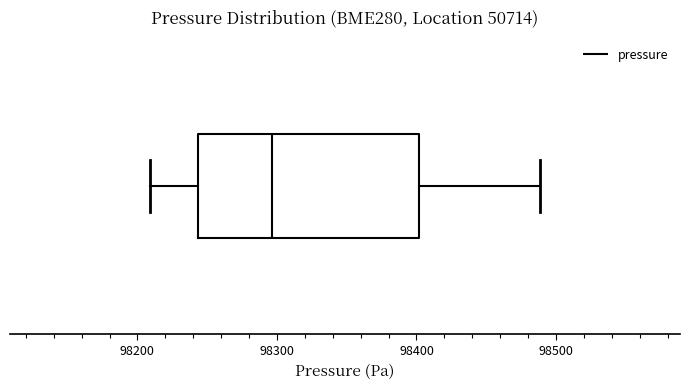

Read this box plot against the x-axis: the position of the median line, the range covered by the box, and the ends of both whiskers. The values are not printed on the chart, so give them approximately, as read against the axis.

median 98300, box 98240 to 98400, whiskers 98210 to 98490